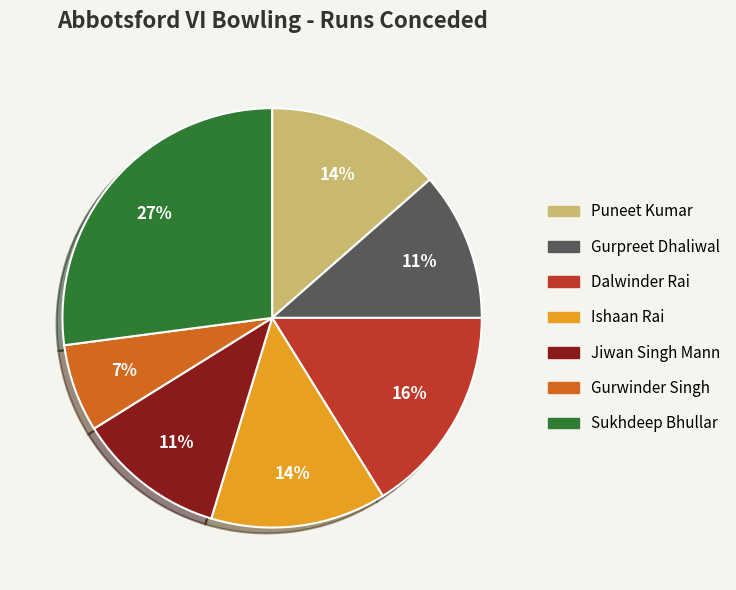

Between Puneet Kumar and Gurpreet Dhaliwal, which is larger?

Puneet Kumar